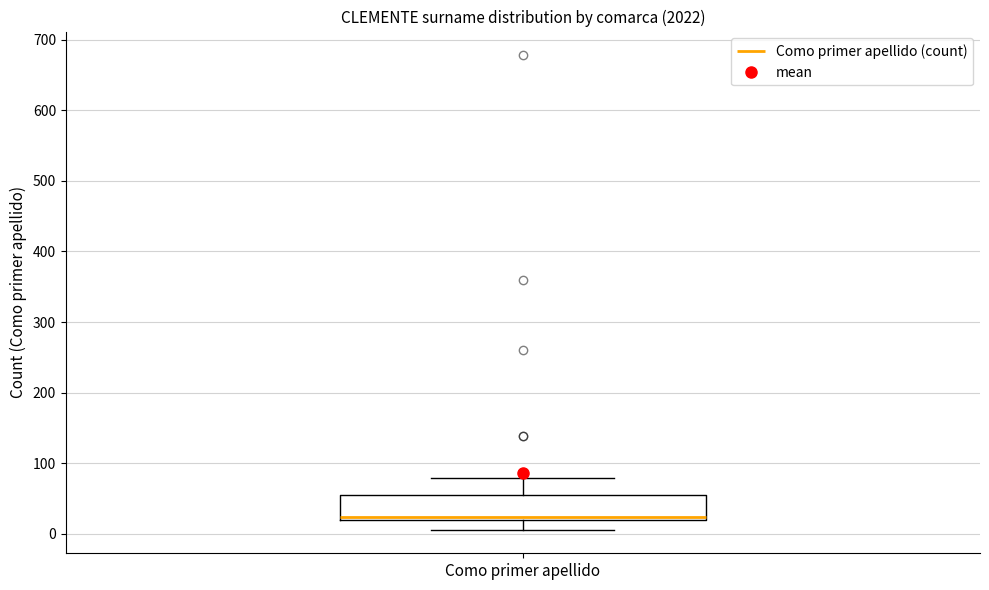

Read this box plot against the y-axis: the position of the median line, the range covered by the box, and the ends of both whiskers. The values are not printed on the chart, so give them approximately, as read against the axis.

median 20 (just above the box's lower edge), box 20 to 60, whiskers 10 to 80